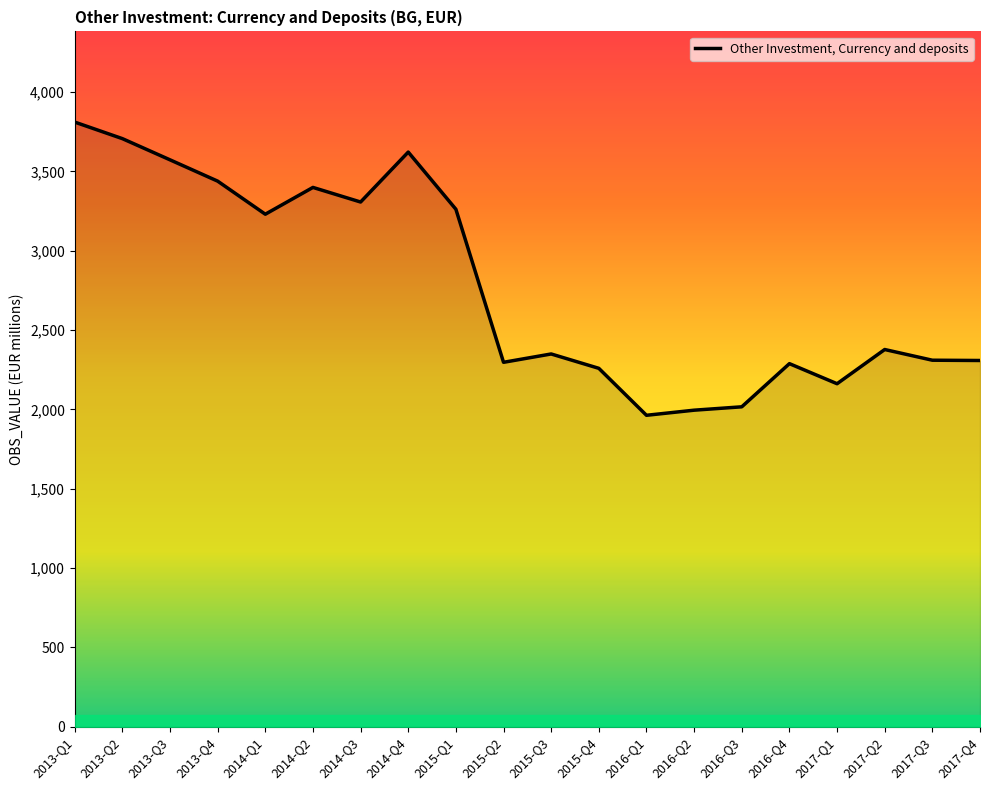

What is the difference between the values at 2013-Q4 and 2017-Q1?

1277.1